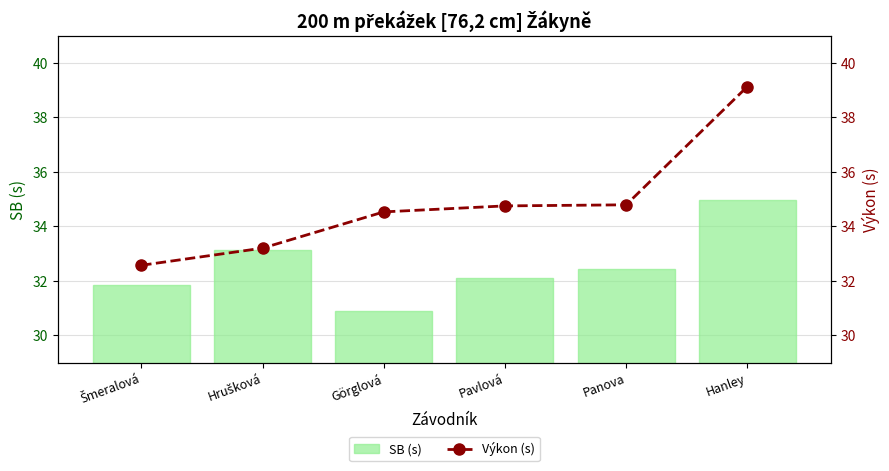

The value of Výkon (s) at Hanley is 62.2. True or false?

False